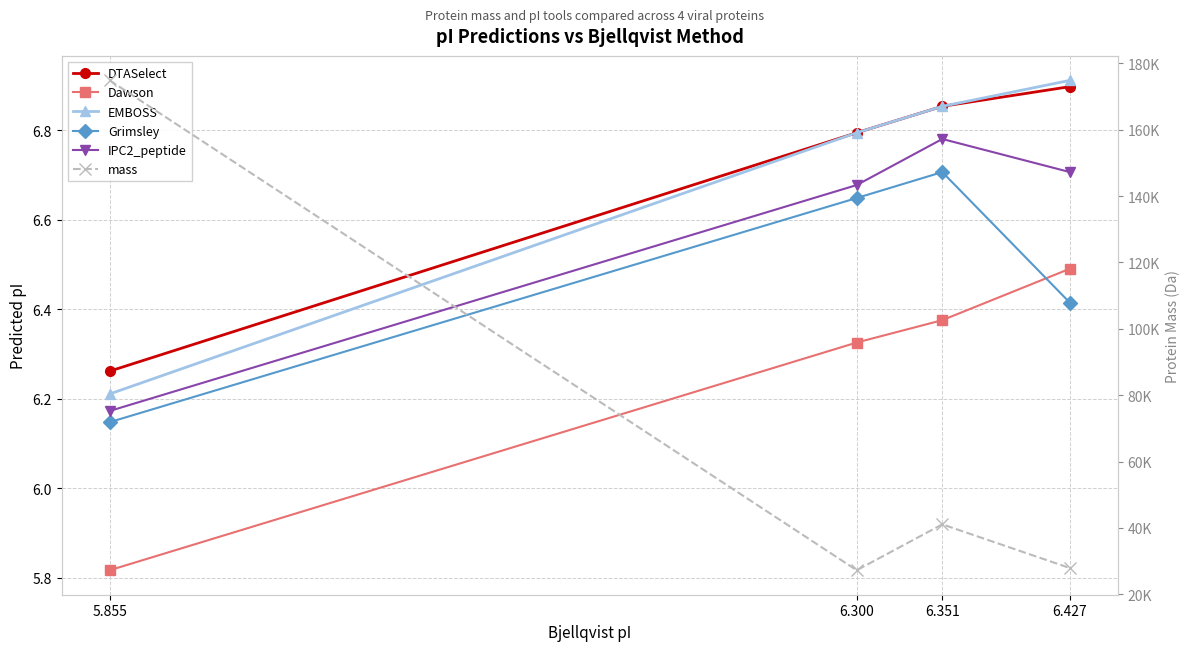

Where is the first local maximum for mass?

6.351